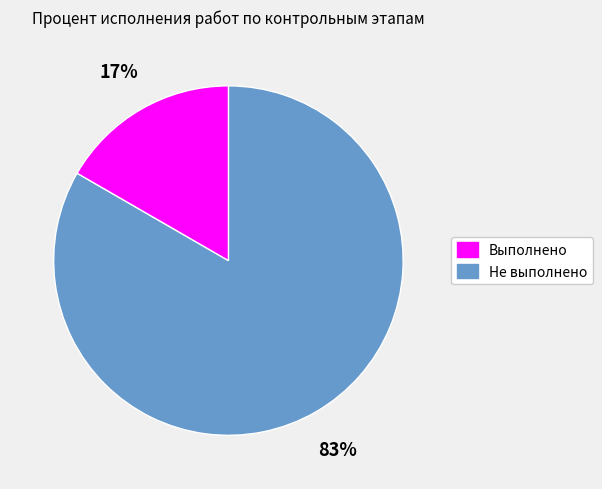

To the nearest percent, what is the average slice percentage?

50%